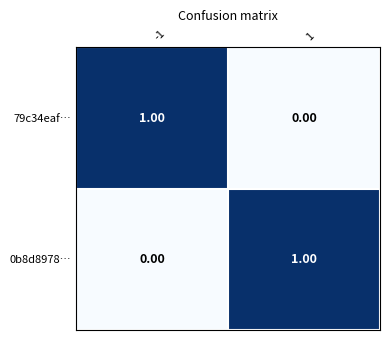

Is the value of 0b8d8978… at 1 greater than the value of 79c34eaf… at 1?

Yes